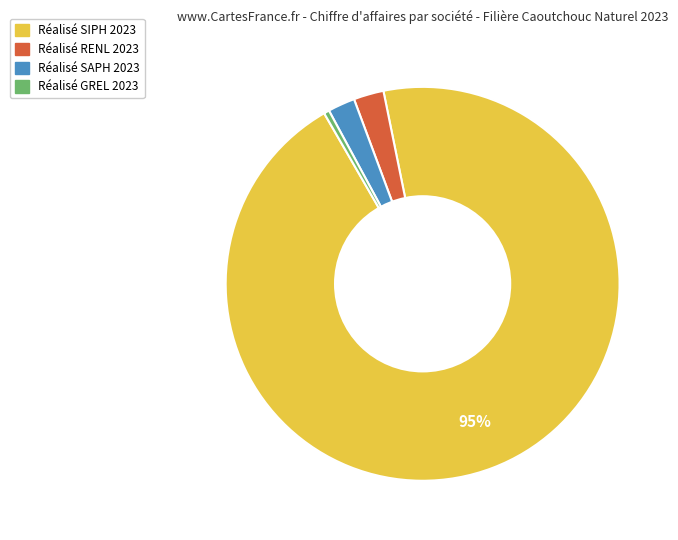

Which category has the biggest portion of the pie?

Réalisé SIPH 2023